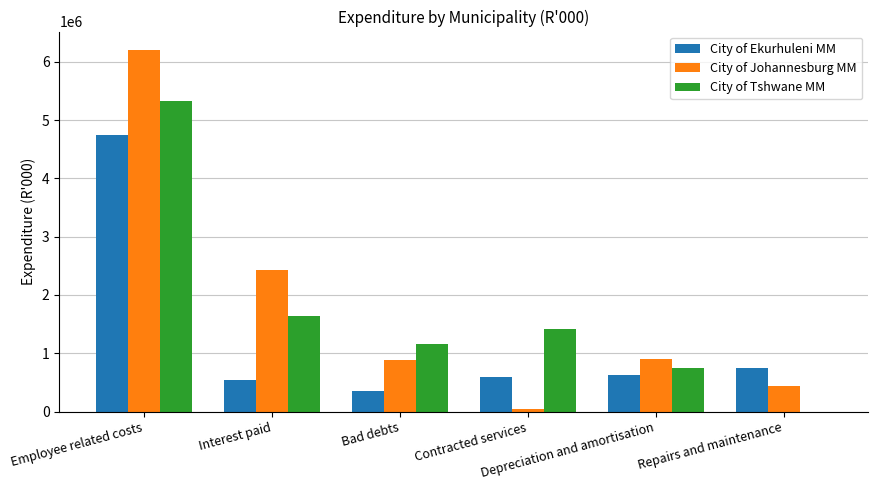

Are the bars grouped side by side (vs. stacked)?

Yes